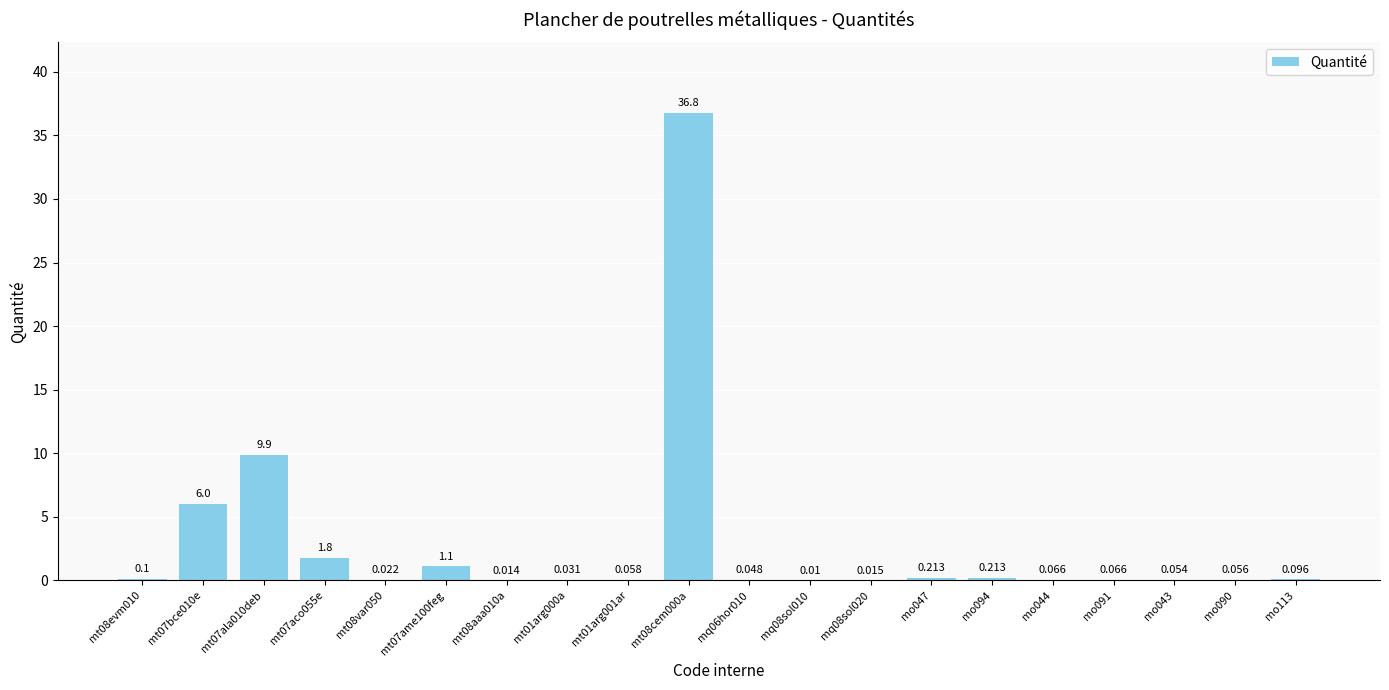

What position from the left is mq08sol020?

13